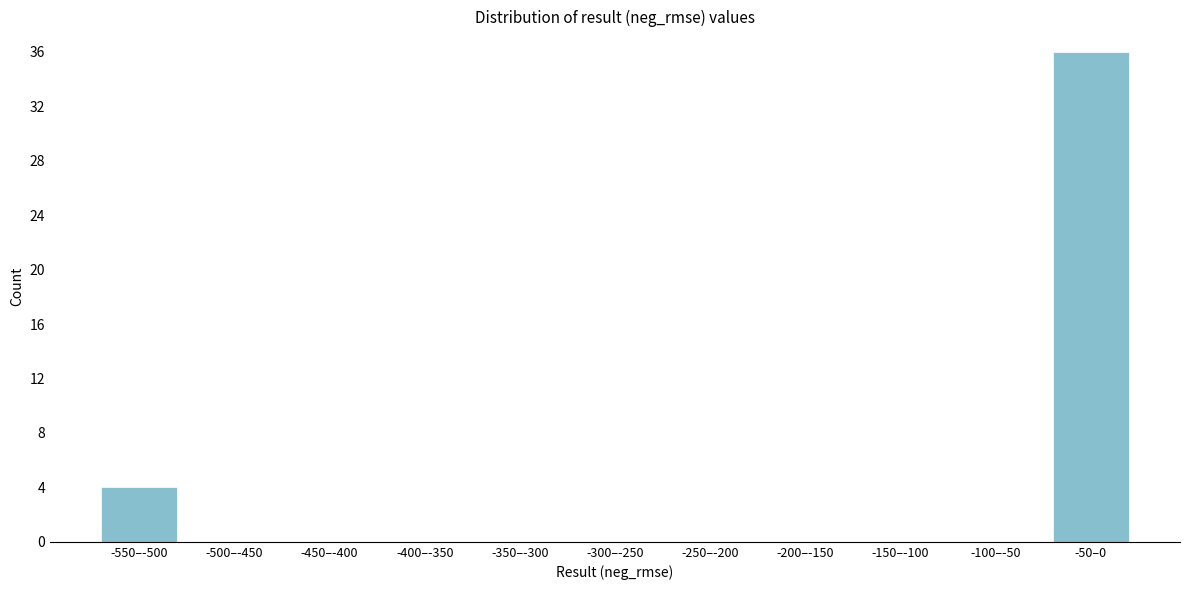

Reading left to right, extract all data points from this chart.

-550–-500=4	-500–-450=0	-450–-400=0	-400–-350=0	-350–-300=0	-300–-250=0	-250–-200=0	-200–-150=0	-150–-100=0	-100–-50=0	-50–0=36